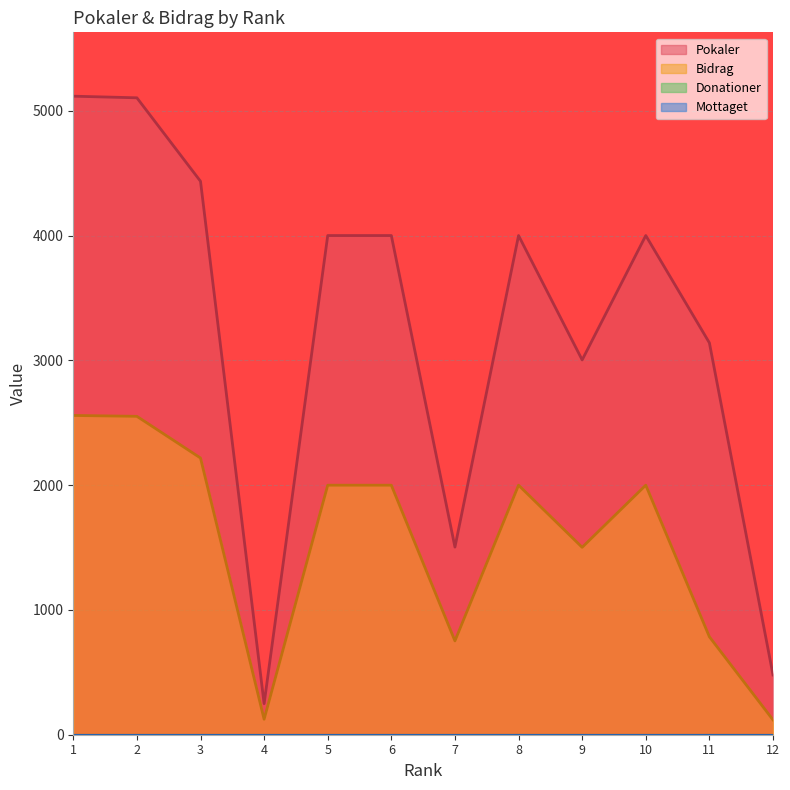

Reading right to left, extract all data points from this chart.

Pokaler: 479	3141	4001	3004	4001	1504	4001	4001	249	4436	5105	5118
Bidrag: 119	785	2000	1502	2000	752	2000	2000	124	2218	2552	2559